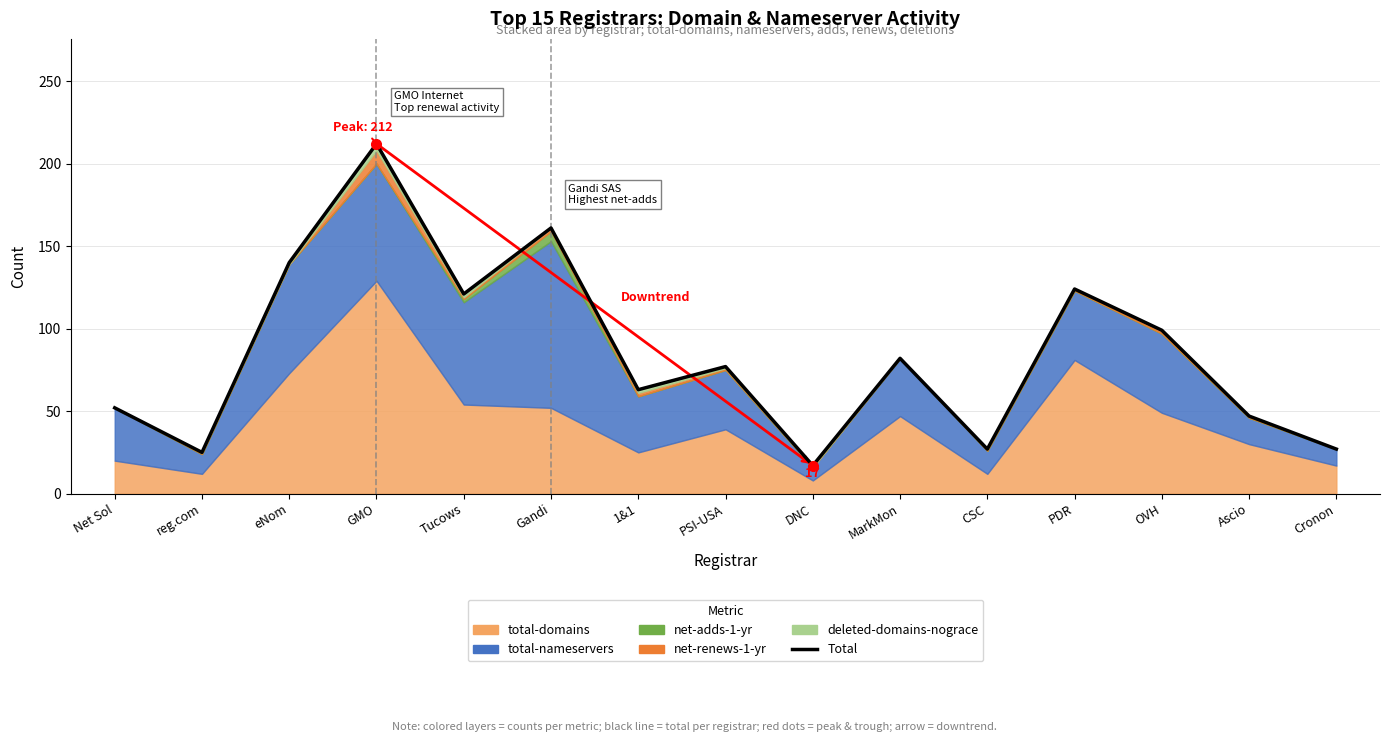

True or false: the data shows 63 at 1&1.

True